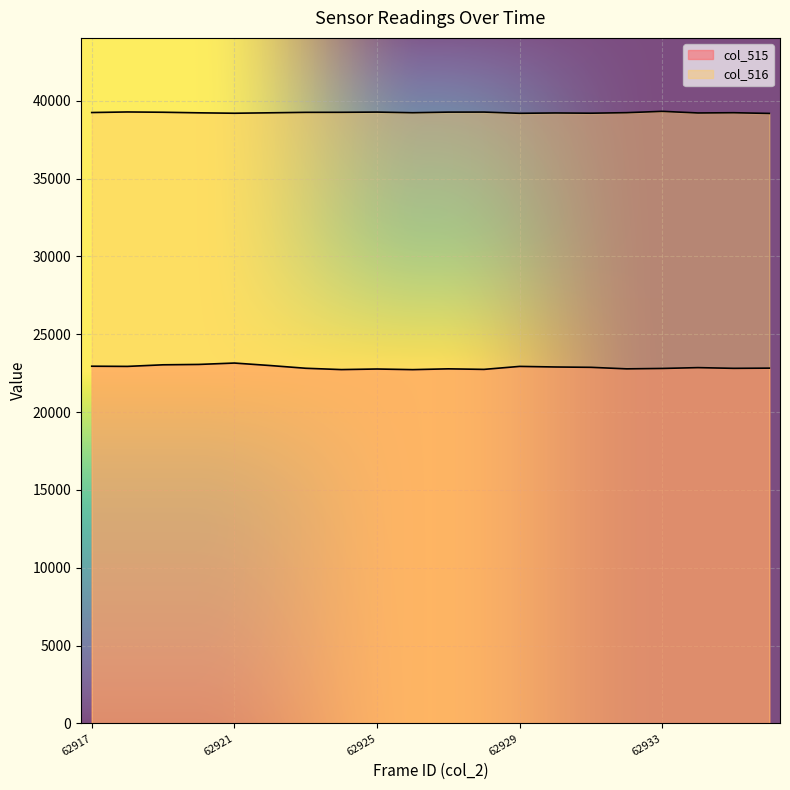

What is the sum of the col_515 values at 62918 and 62929?

45868